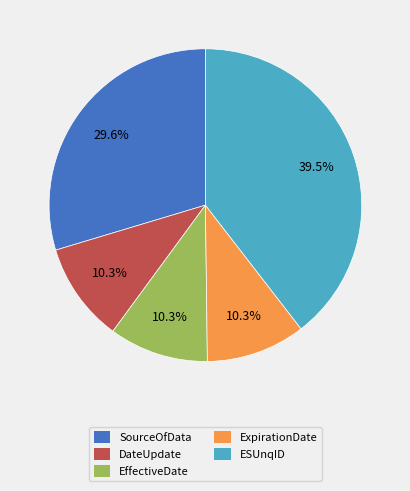

What is the total percentage of DateUpdate and ESUnqID?

49.8%